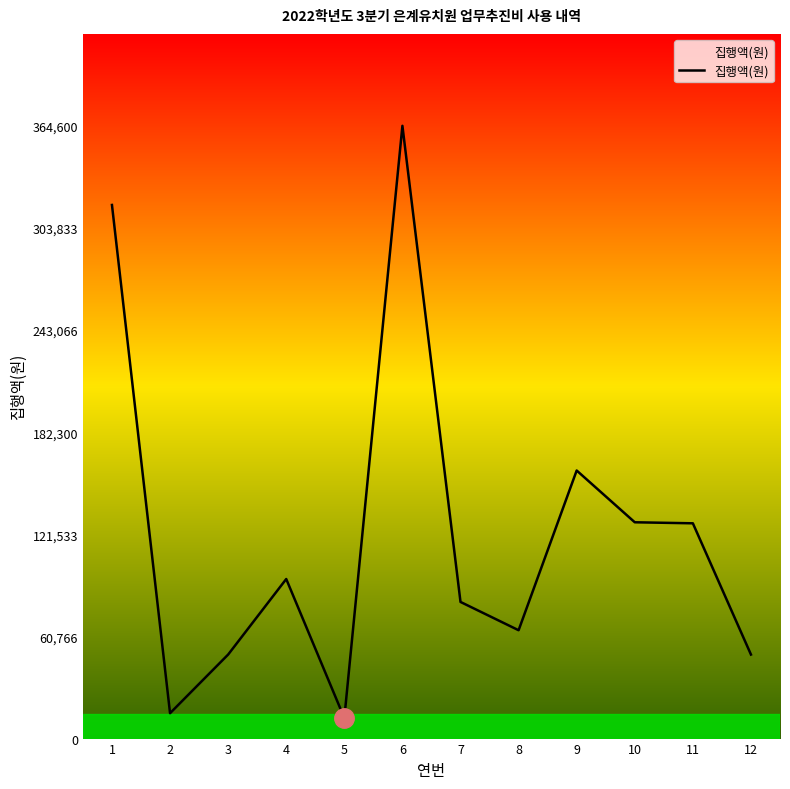

Between 5 and 12, which is larger?

12